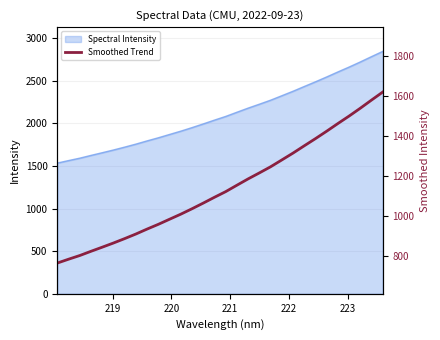

True or false: the data has more than 1 interior local peaks.

False